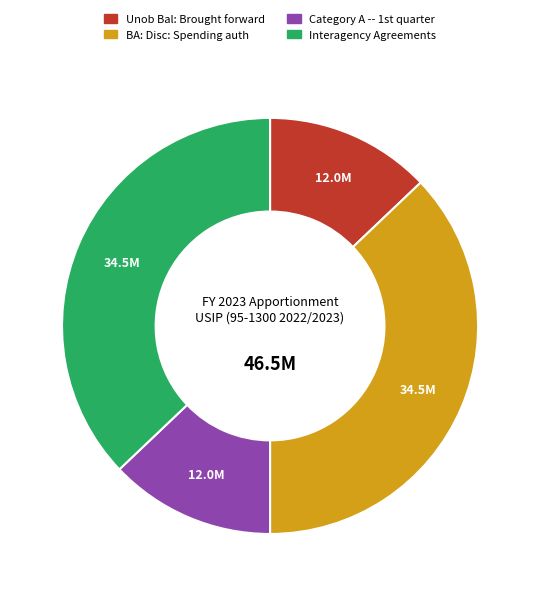

How many slices are in this pie chart?

4